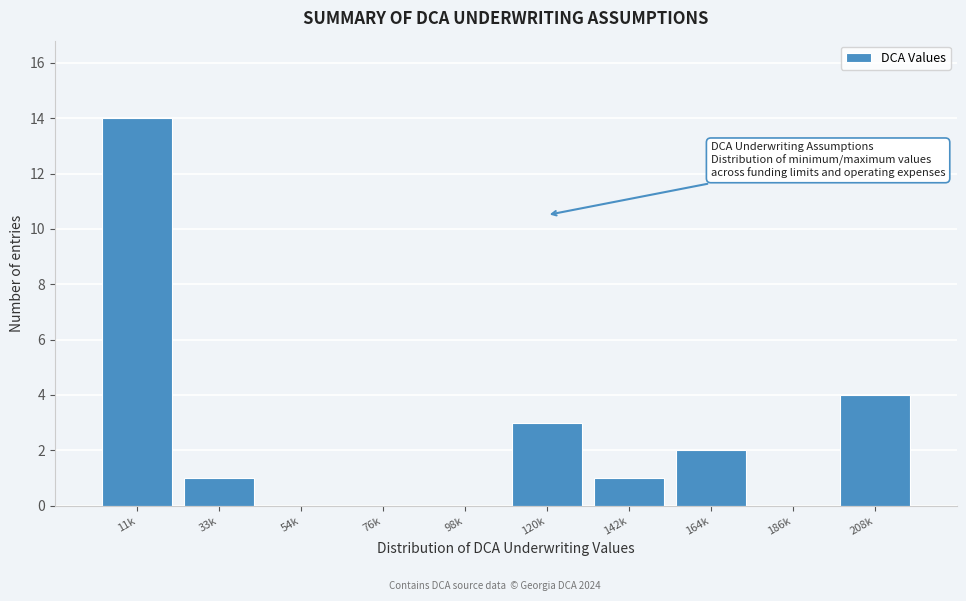

Reading left to right, list all the values displayed in this chart.

11k=14	33k=1	54k=0	76k=0	98k=0	120k=3	142k=1	164k=2	186k=0	208k=4